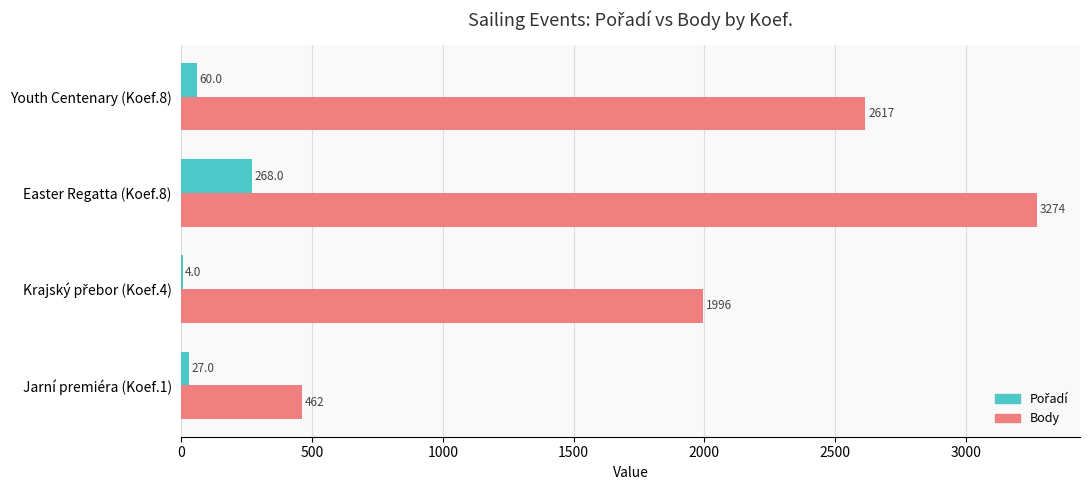

Count the number of data series in this chart.

2